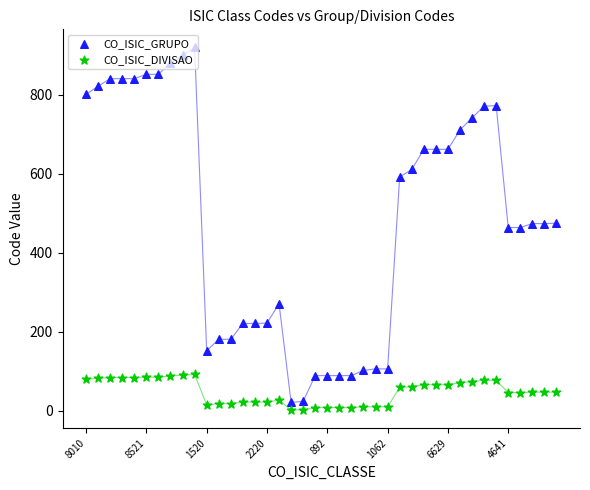

Is the value of CO_ISIC_DIVISAO at 18 greater than the value of CO_ISIC_GRUPO at 30?

No